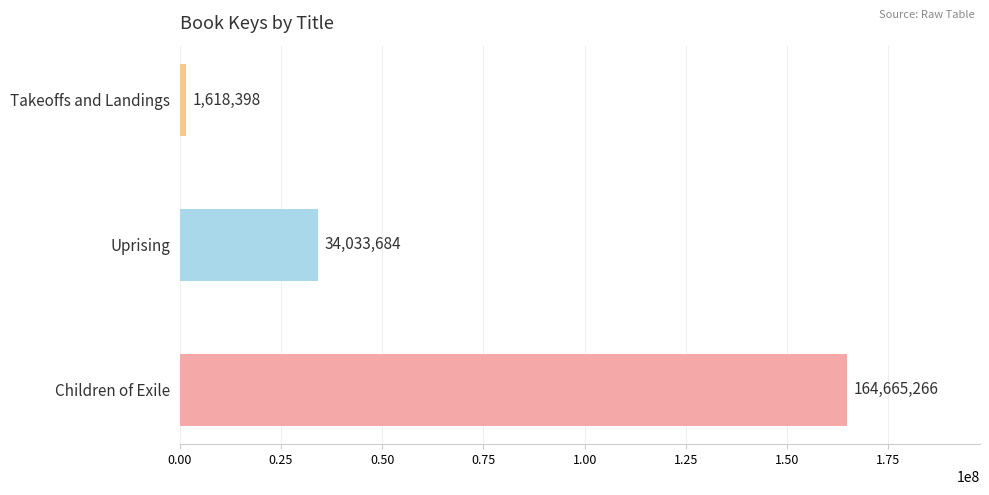

At which label is the value closest to 83141832?

Uprising